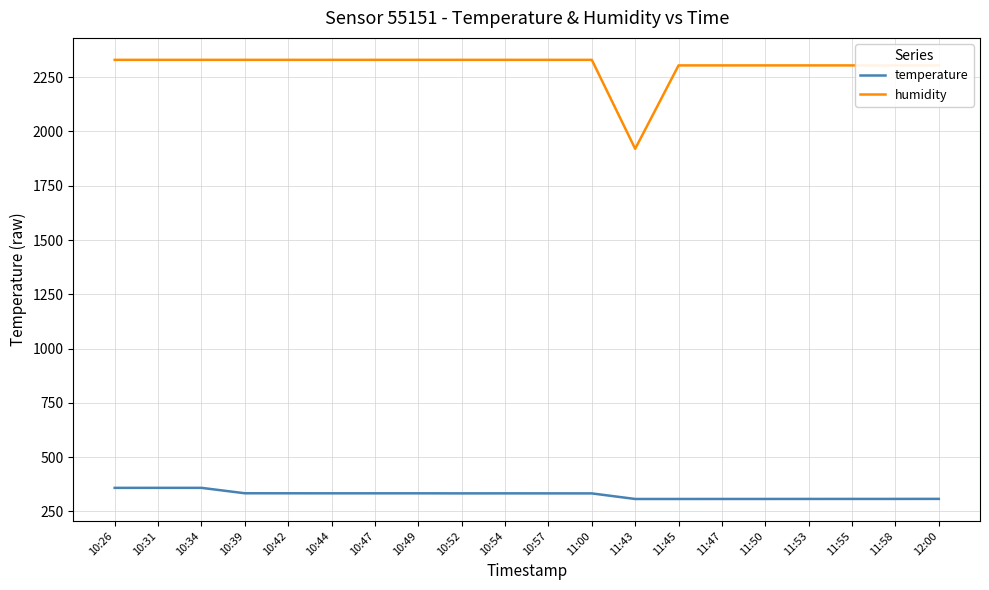

Rank the series by their maximum value, from highest to lowest.

humidity, temperature